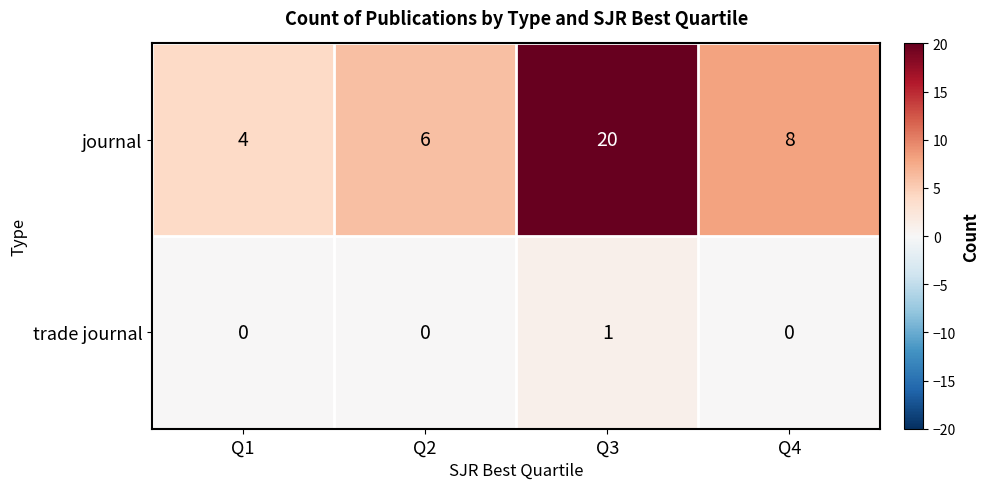

What is the average value of the journal series?

10